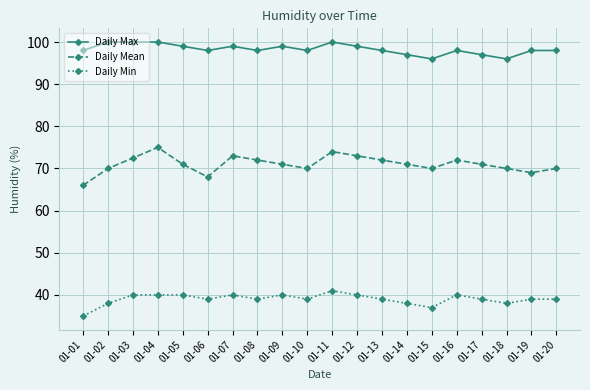

Does the chart have visible grid lines?

Yes